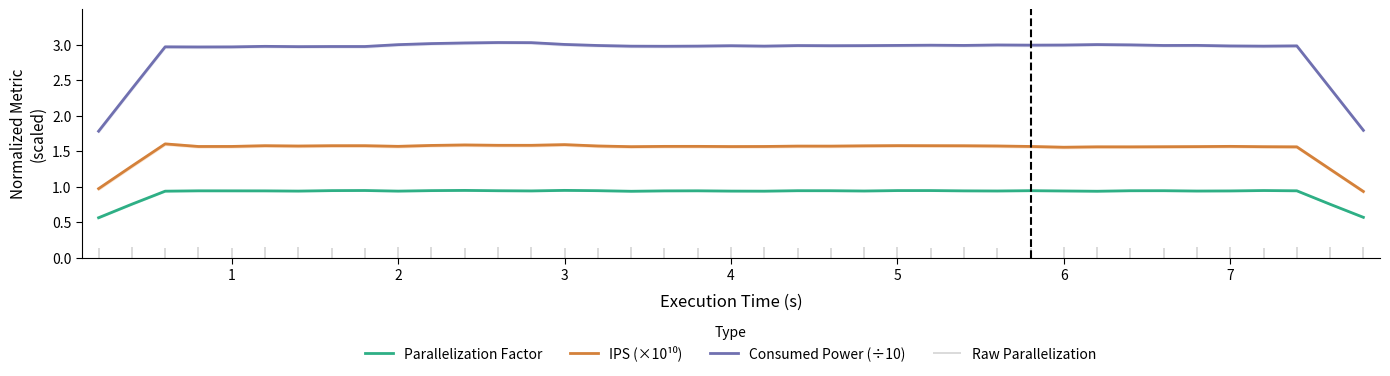

The Consumed Power (÷10) series shows 3.0 at 2. True or false?

True